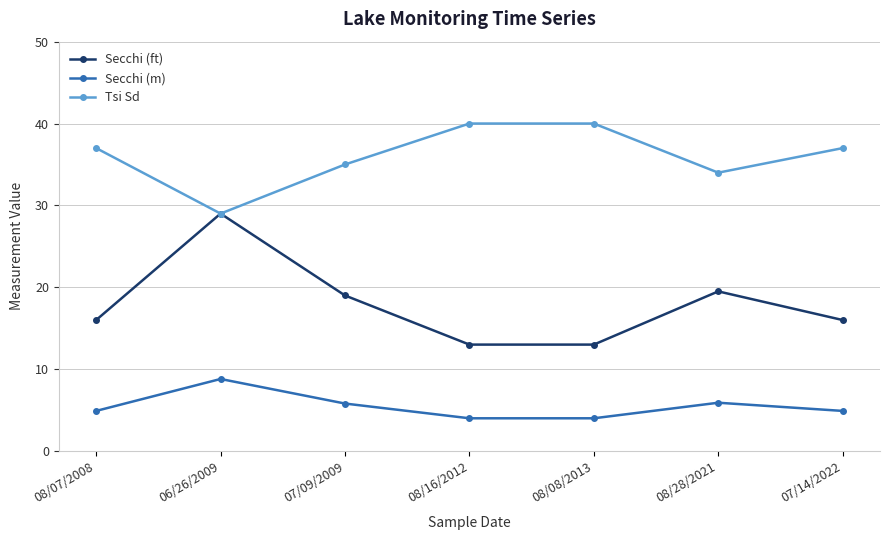

List the series in order of their peak value, highest first.

Tsi Sd, Secchi (ft), Secchi (m)